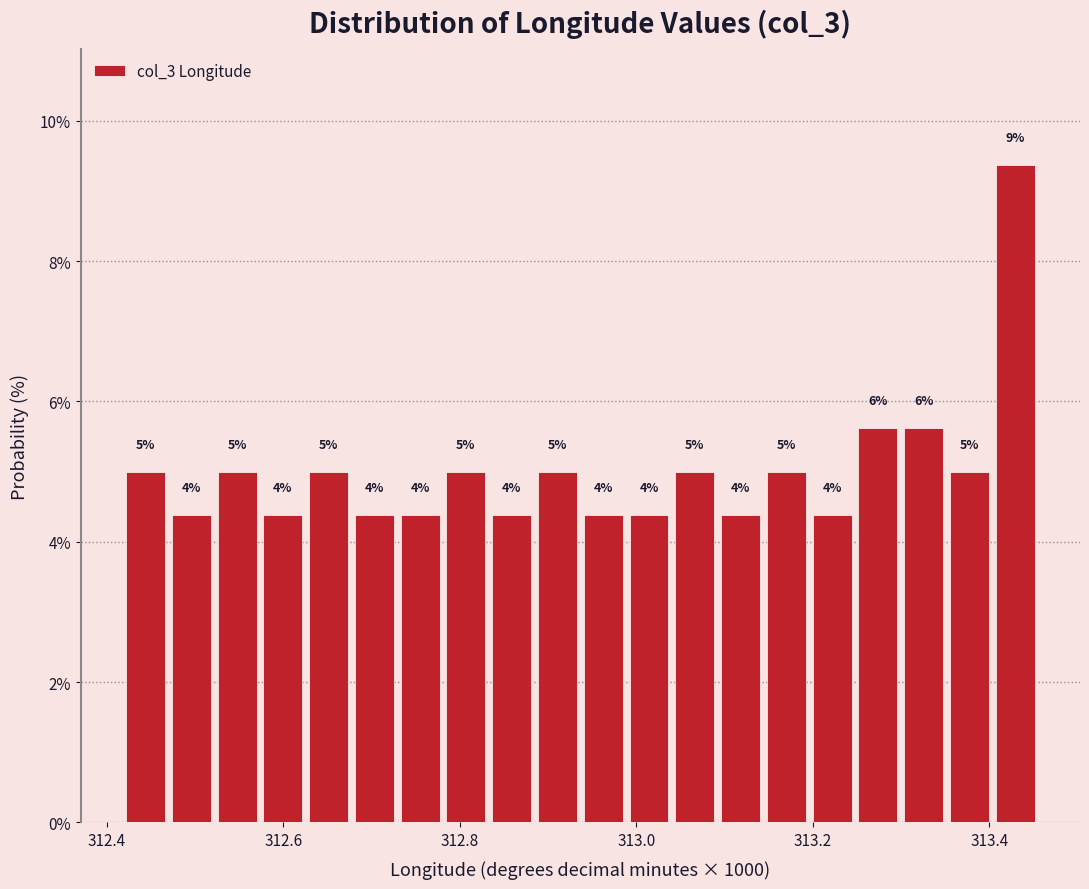

Around what value on the x-axis is the tallest bar? Give the approximate position of its centre, as read against the axis.

313.42